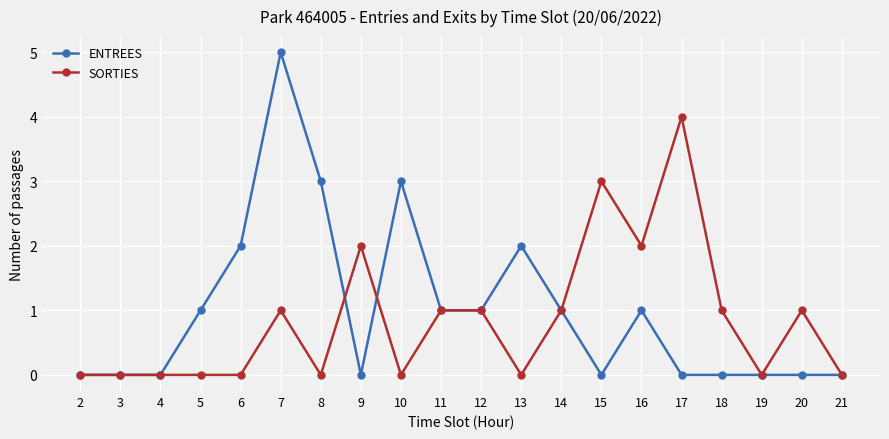

The ENTREES series shows 0 at 19. True or false?

True